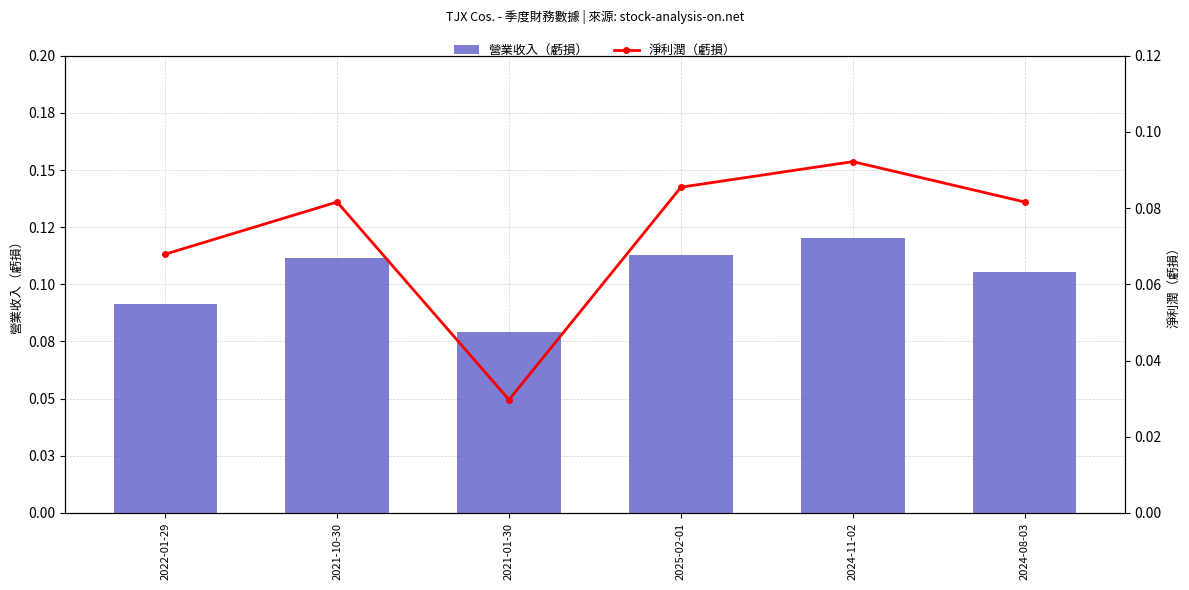

Is it true that 淨利潤（虧損） equals 0.0 at 2021-01-30?

False